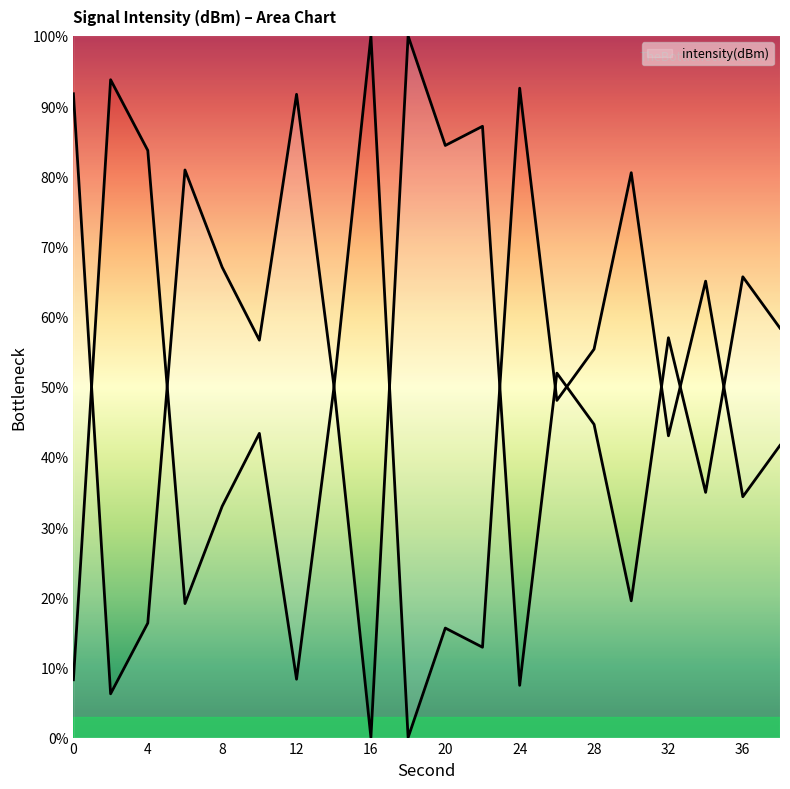

Rank the categories by value from lowest to highest.

18, 0, 12, 22, 20, 6, 8, 36, 38, 32, 10, 26, 14, 28, 34, 30, 4, 24, 2, 16